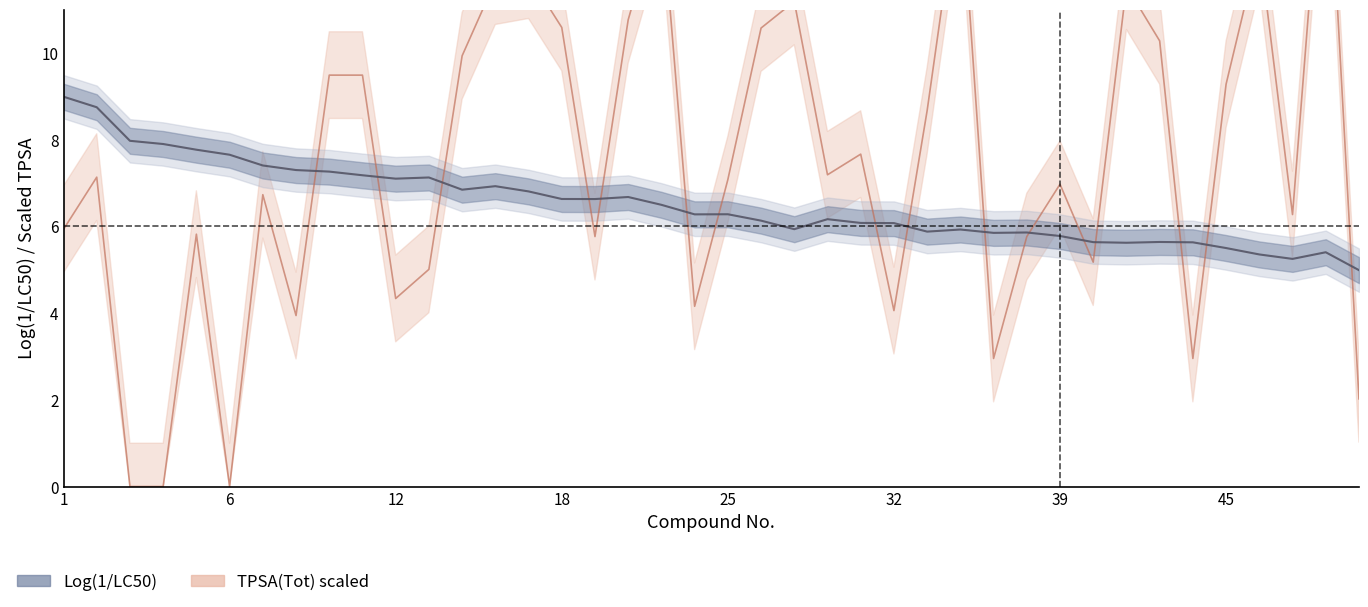

How many lines are shown in the chart?

2